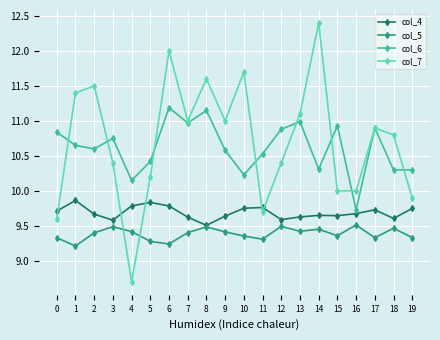

What is the value of the col_4 point at the 2nd from the left?

9.9